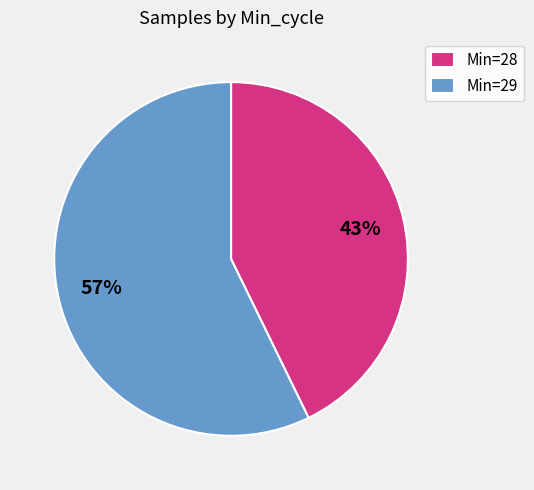

Do Min=28 and Min=29 together represent more than half of the pie?

Yes